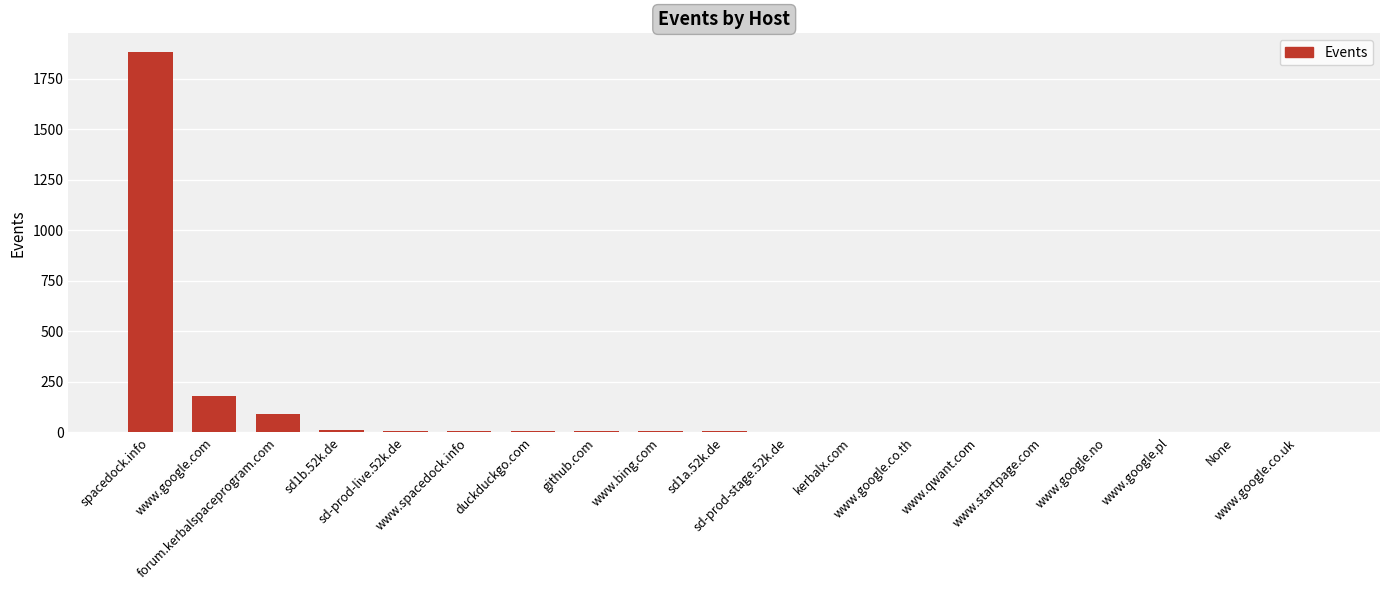

What is the sum of all values?

2212